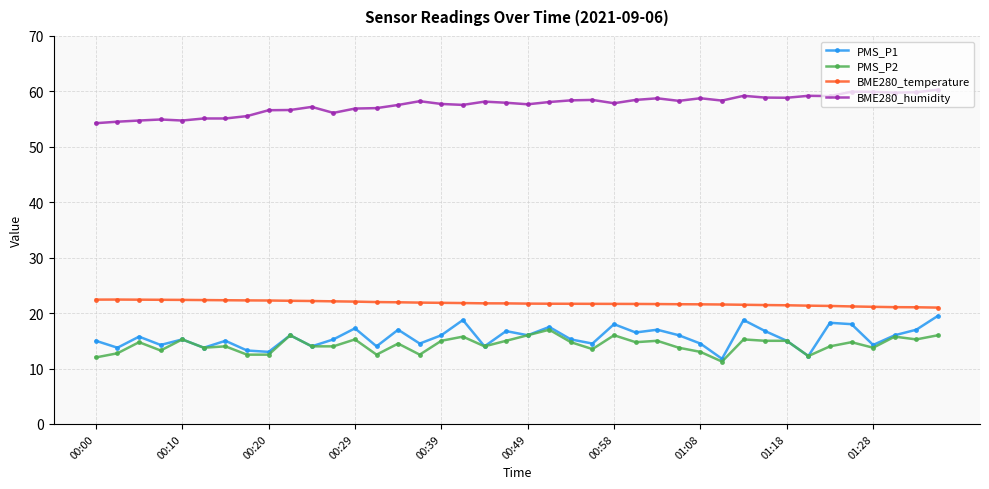

Which series has the largest range (max minus min)?

PMS_P1